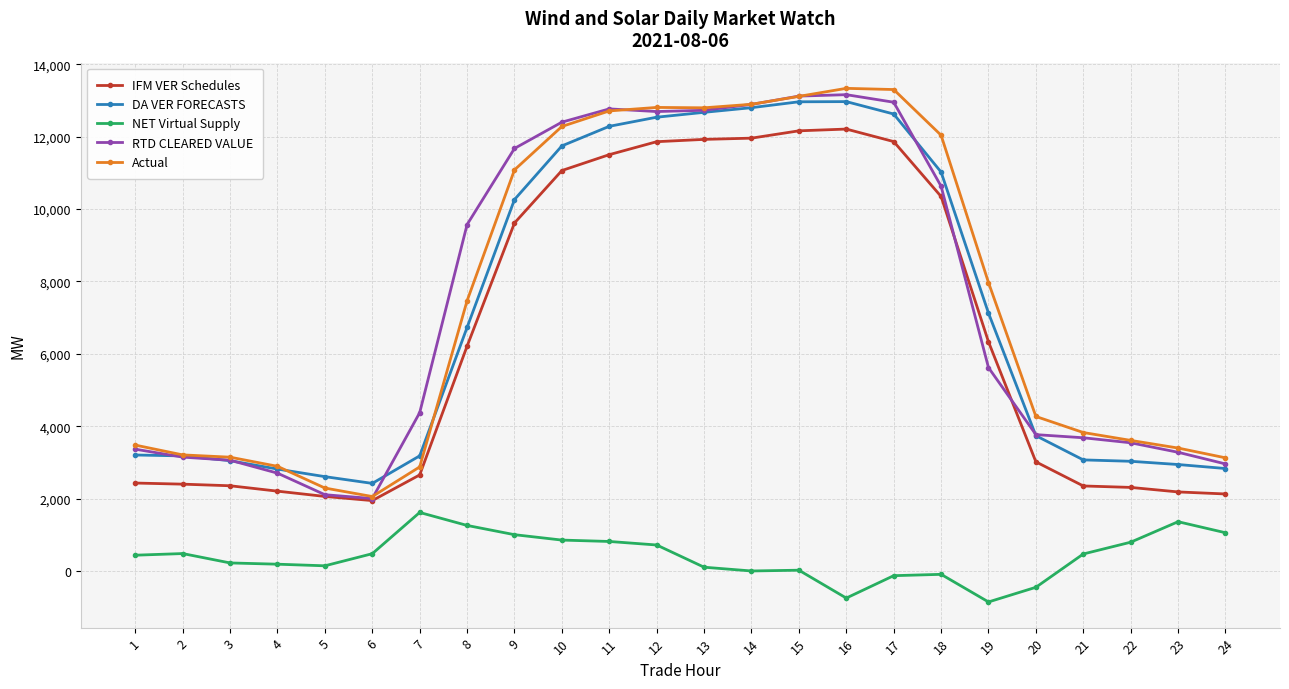

True or false: IFM VER Schedules has more than 0 points higher than both neighbors.

True